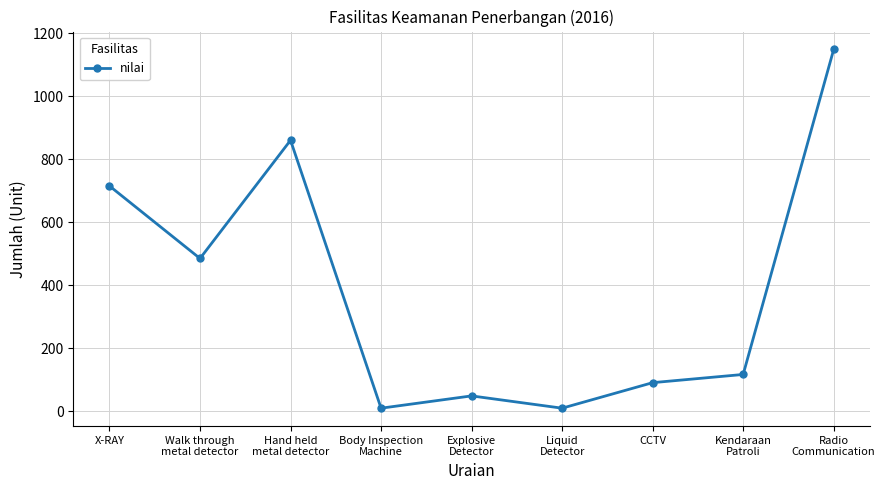

What is the label of the 2nd point from the left?

Walk through
metal detector